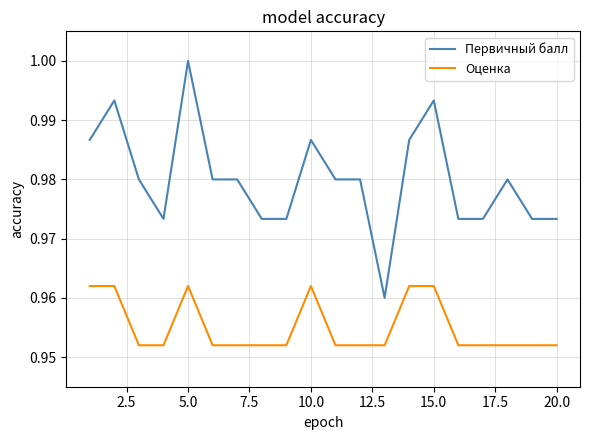

Which series has the largest total across all categories?

Первичный балл